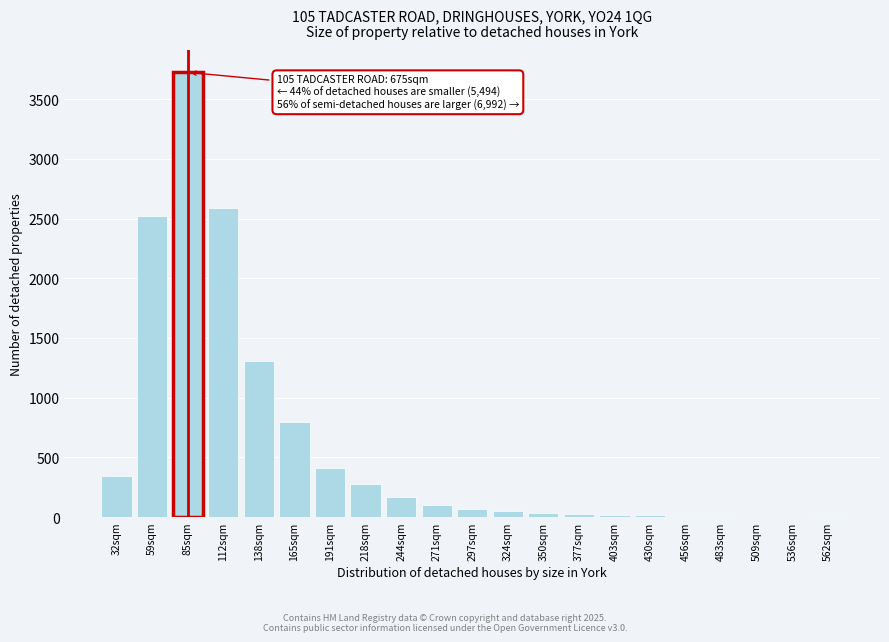

What is the sum of all values?

12487